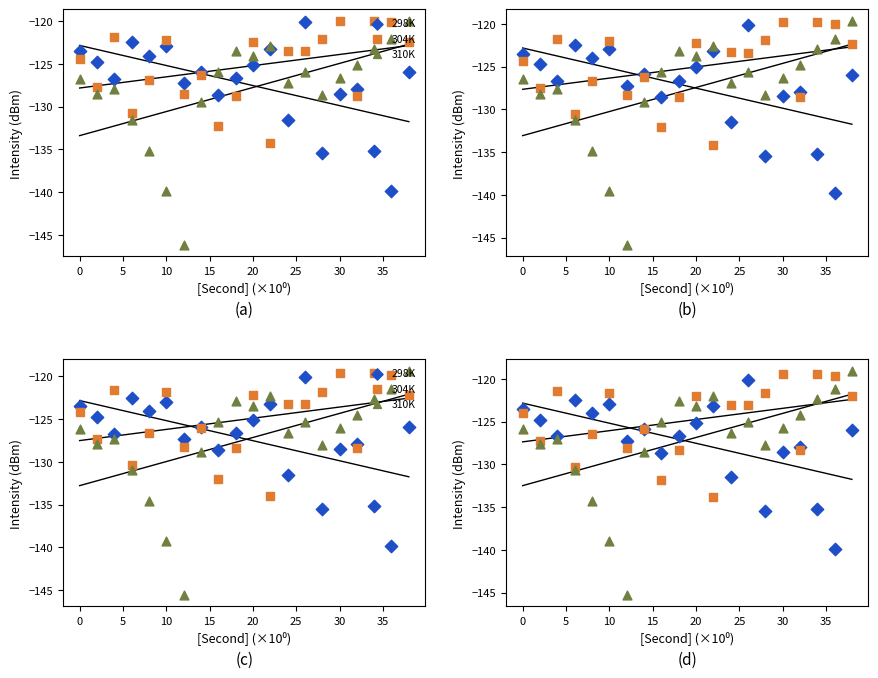

What are all the series names shown in the legend?

298K, 304K, 310K